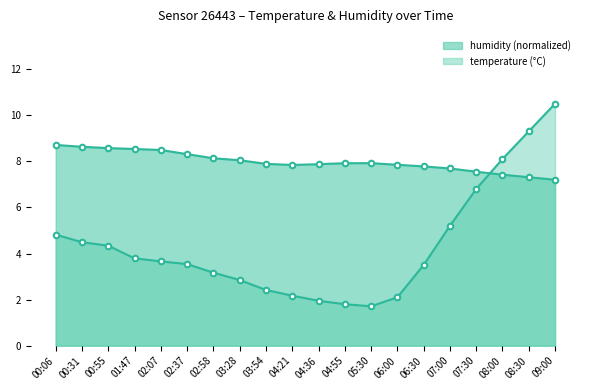

Which has a higher value, 06:30 or 04:21?

06:30